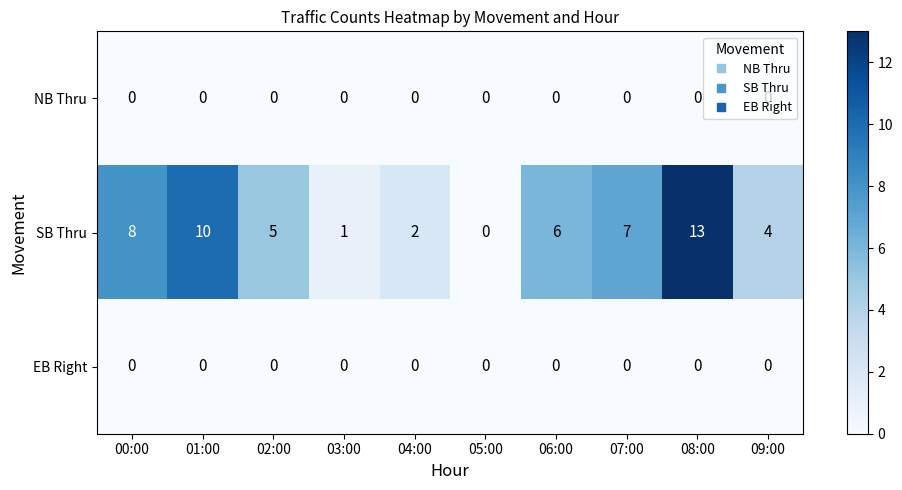

Which series has the largest range (max minus min)?

SB Thru